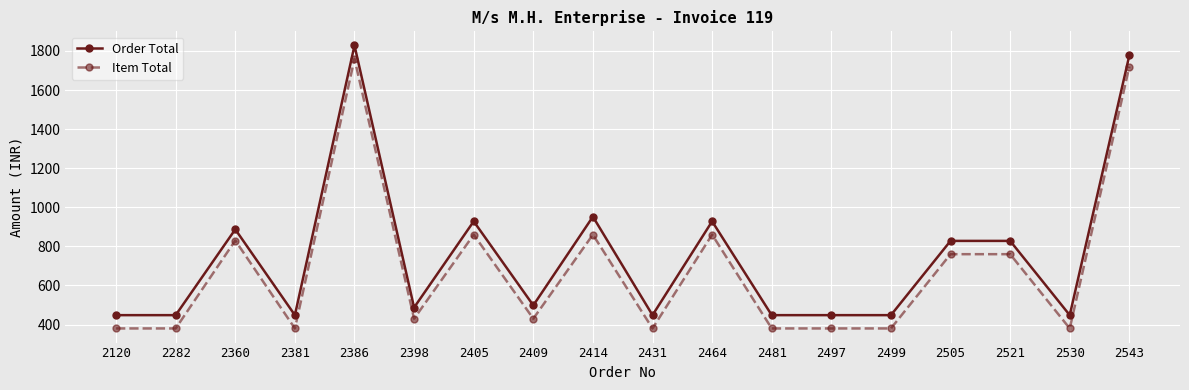

Which category has the highest value across all series?

2386